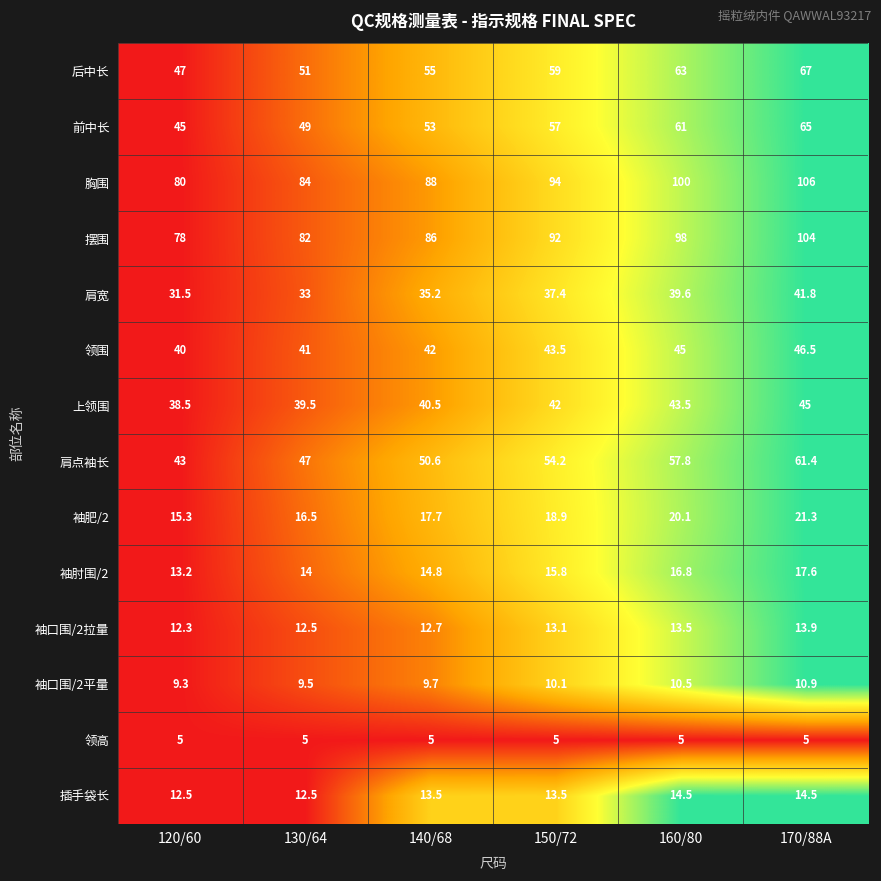

Which category has the highest value across all series?

170/88A